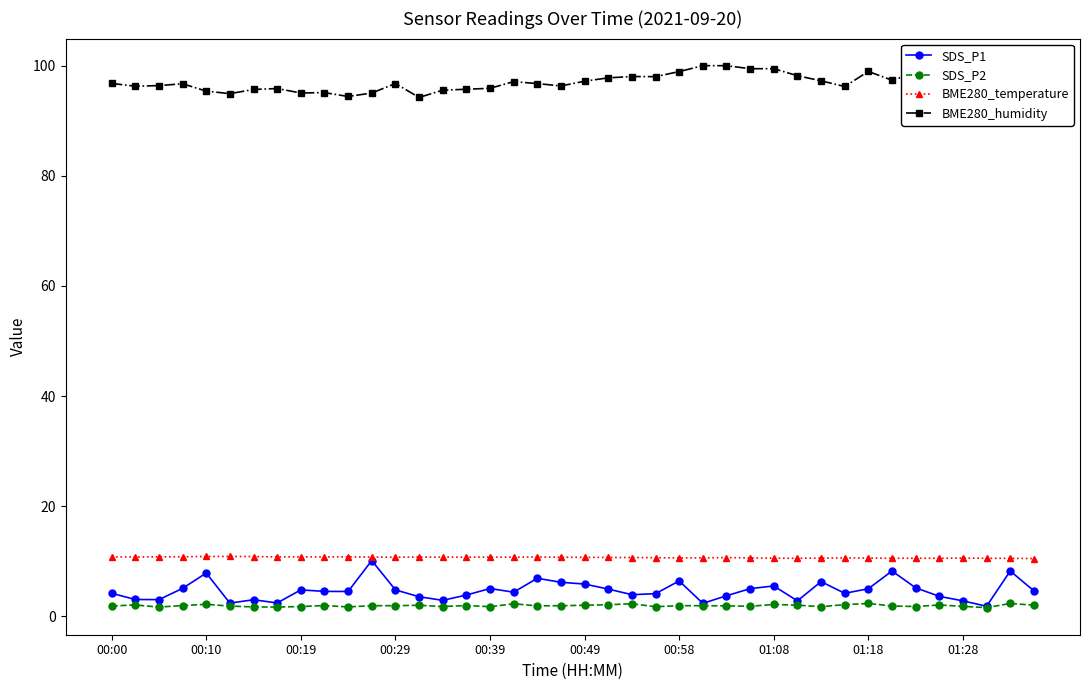

True or false: BME280_temperature and BME280_humidity cross at least once.

False